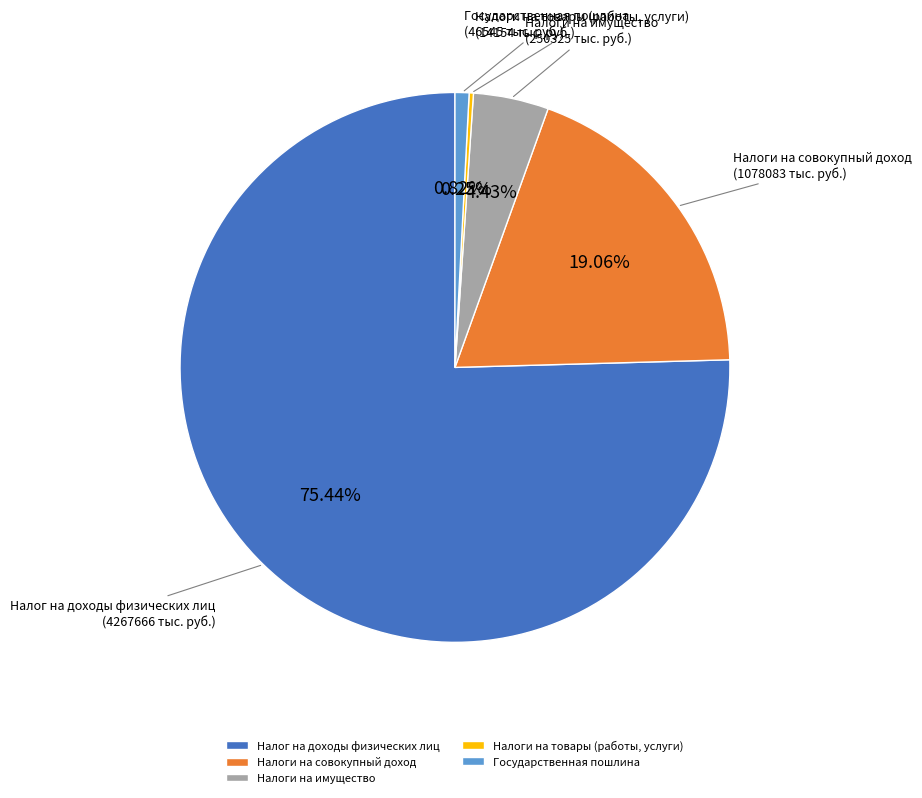

To the nearest percent, what is the average slice percentage?

20%